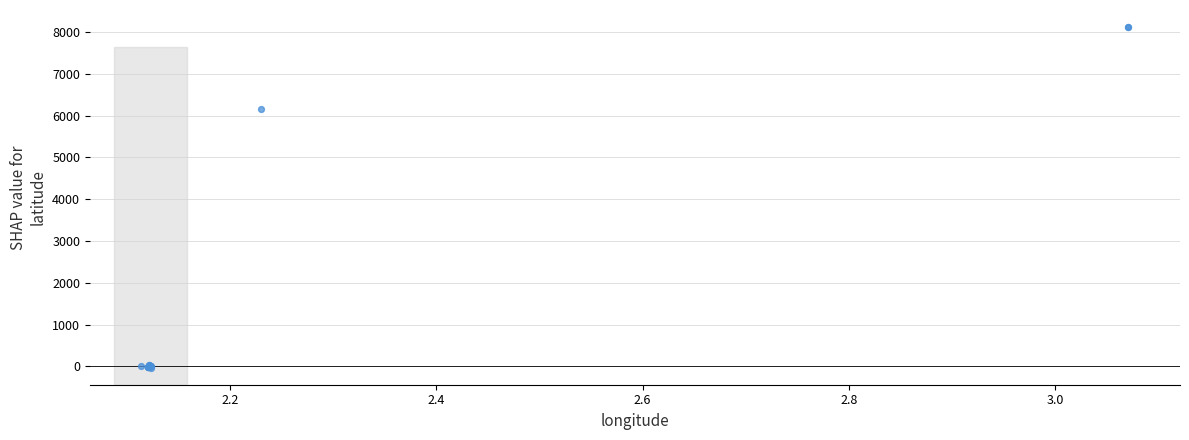

What Y value in the scatter plot is closest to 4045?

6163.6